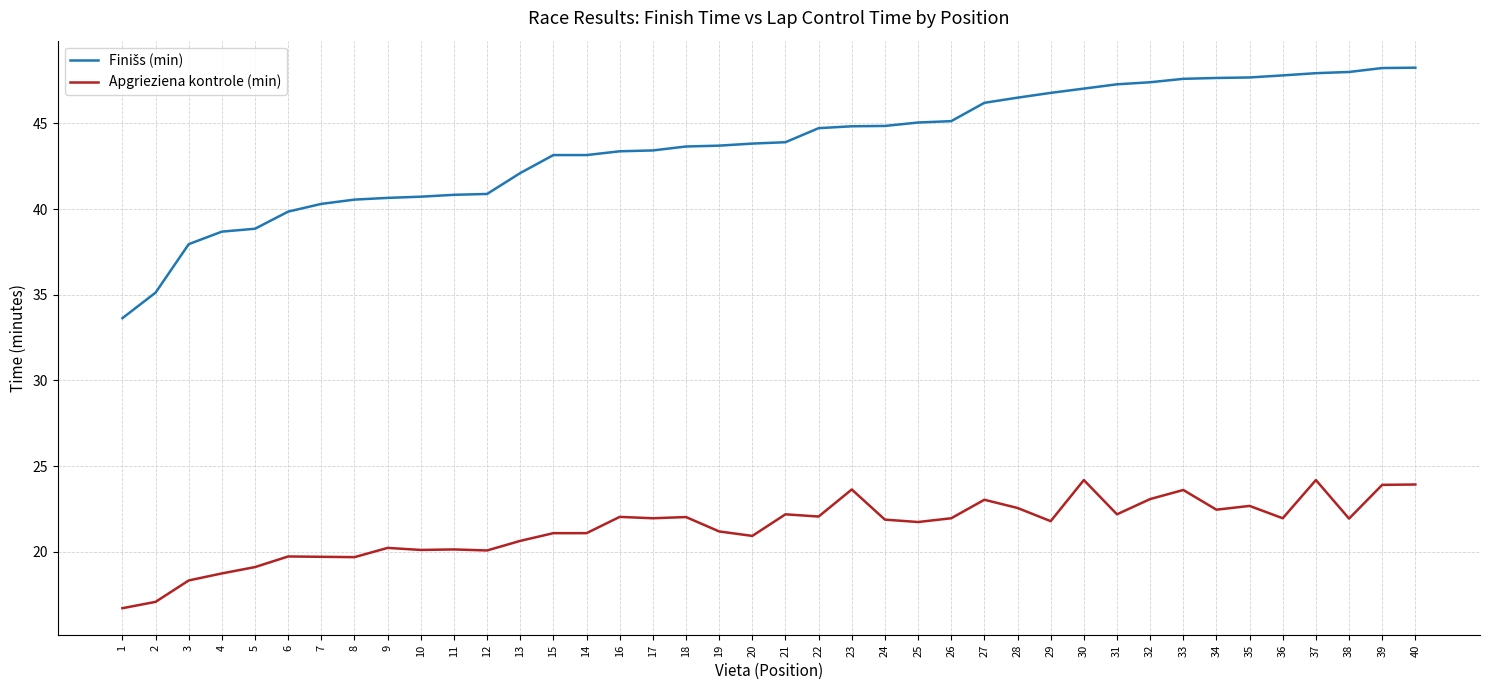

Is it true that Apgrieziena kontrole (min) equals 20.1 at 10?

True